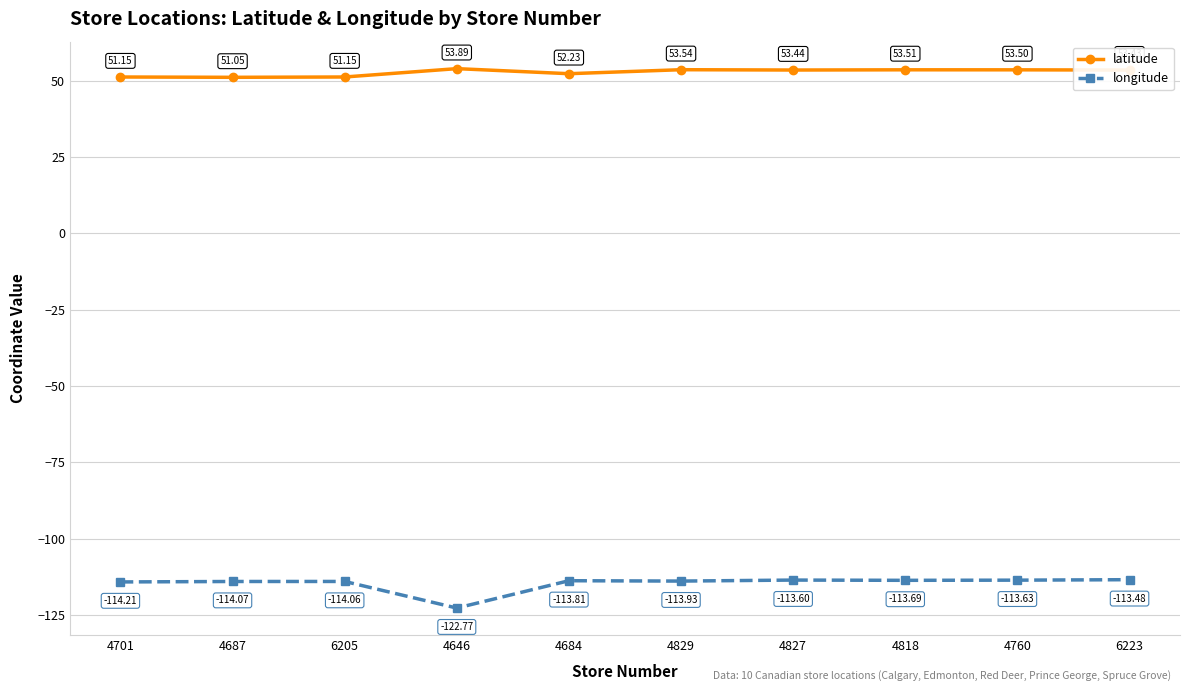

At which category is the sum across all series the highest?

6223